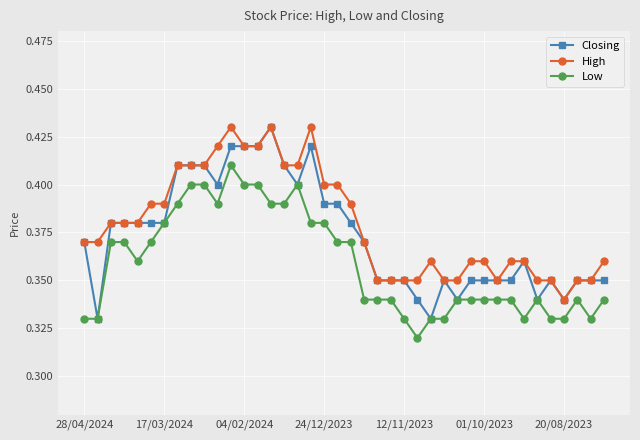

True or false: High has more than 2 interior local peaks.

True